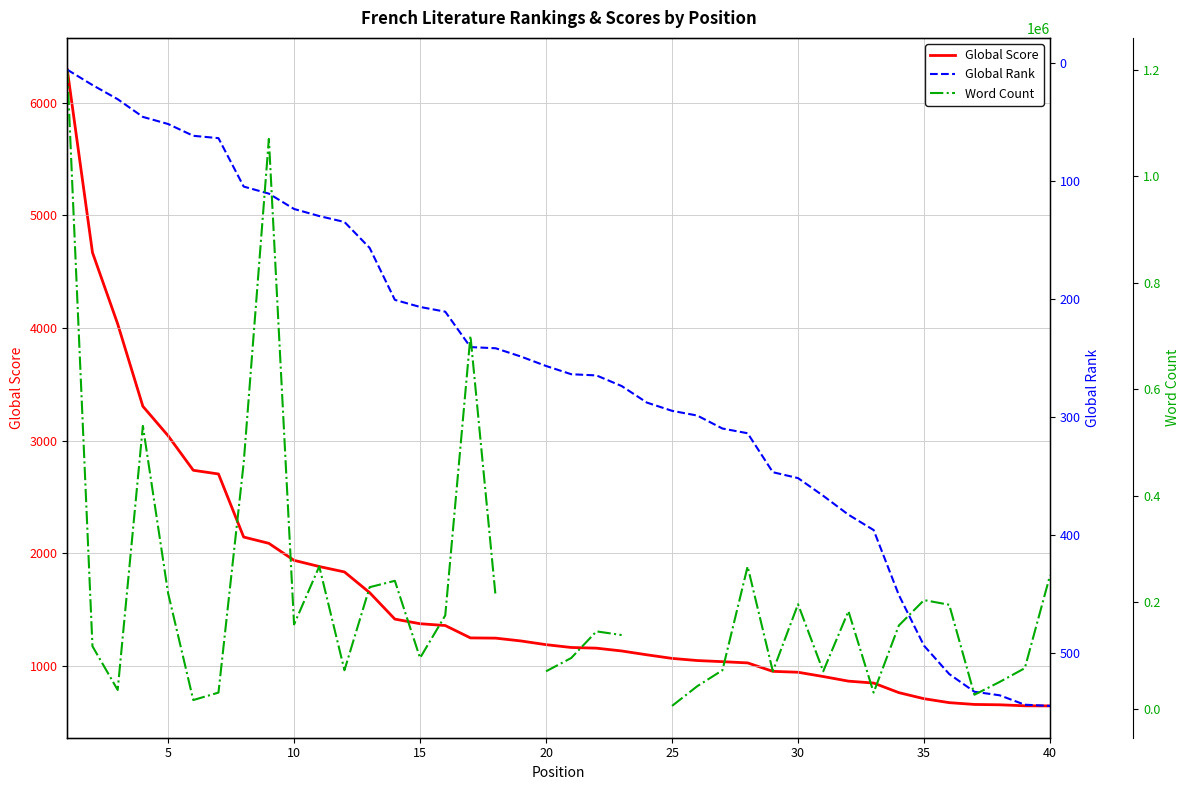

What is the greatest value displayed?

1200000.0